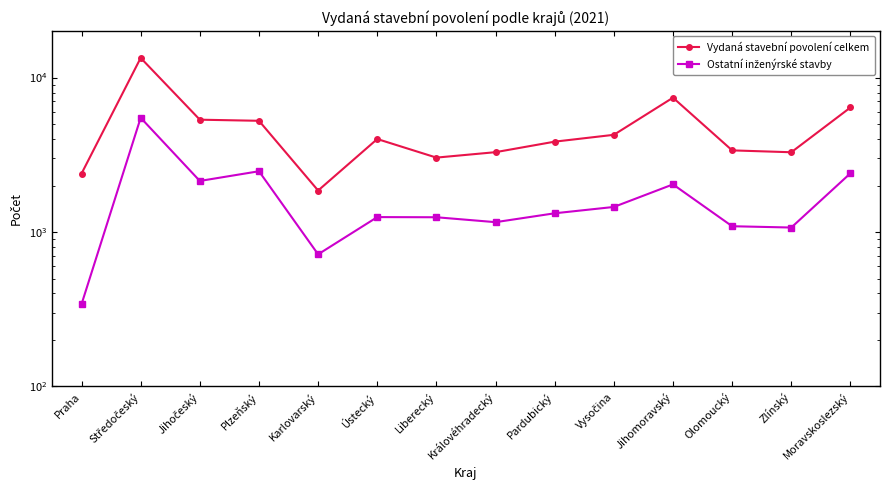

True or false: Vydaná stavební povolení celkem and Ostatní inženýrské stavby intersect in this chart.

False